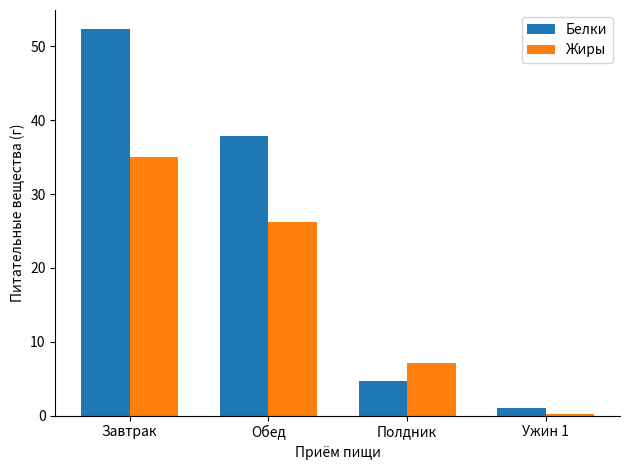

What is the label of the 1st bar from the left?

Завтрак